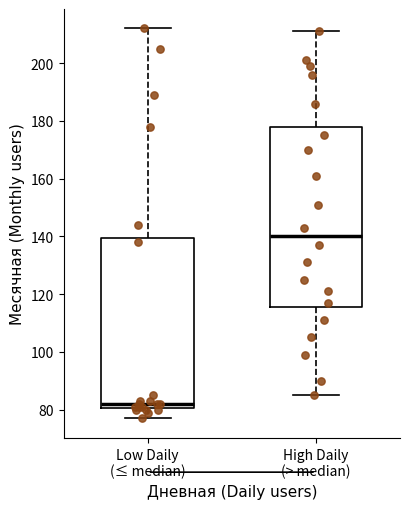

Reading left to right, read every box against the y-axis: the position of its median line, the range the box covers, and the ends of its whiskers. The values are not printed on the chart, so give them approximately, as read against the axis.

Low Daily (≤ median): median 82, box 80 to 140, whiskers 78 to 212
High Daily (> median): median 140, box 116 to 178, whiskers 86 to 212